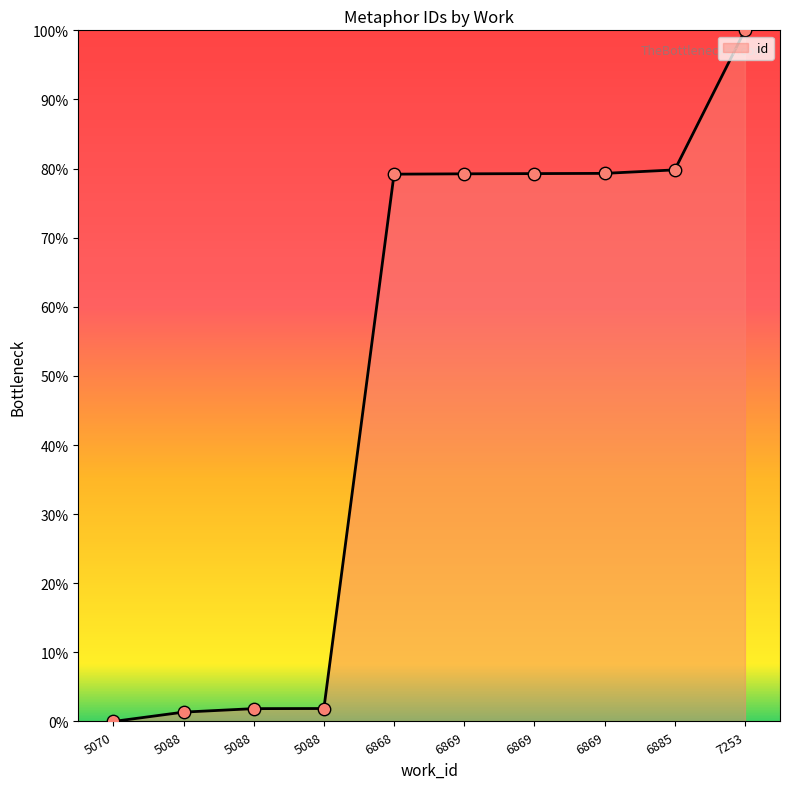

What is the change in value from 5070 to 6868?

+79.2